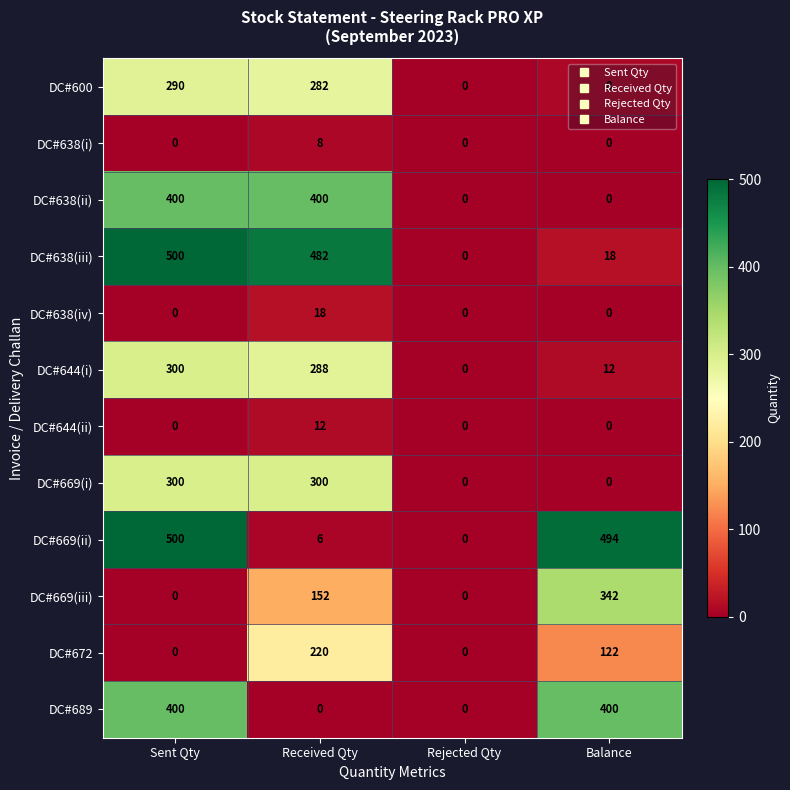

What is the greatest value displayed?

500